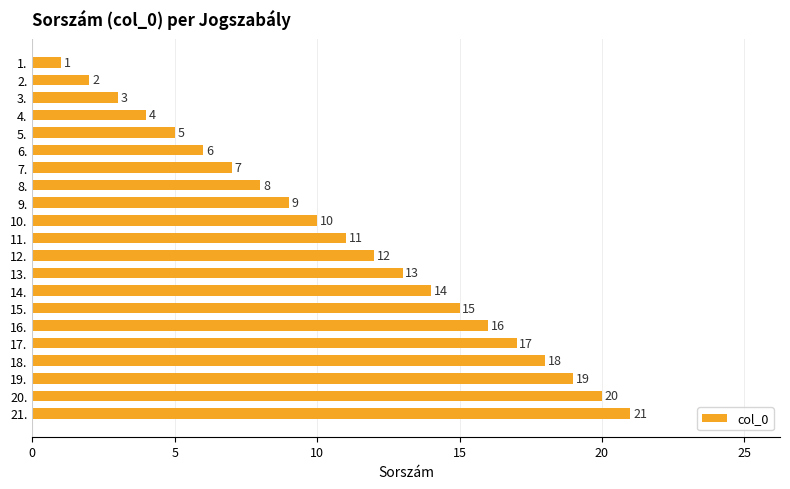

What is the ratio of the value at 16. to the value at 9.?

1.8